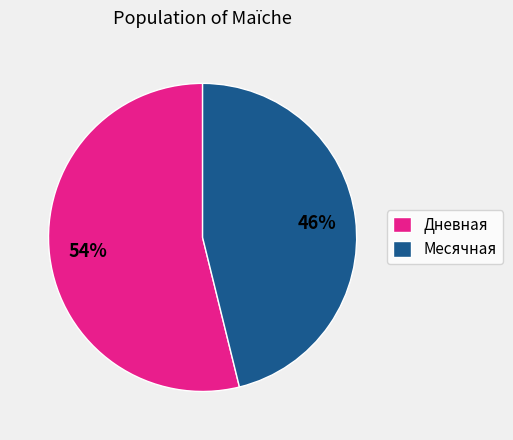

Which has a higher value, Дневная or Месячная?

Дневная